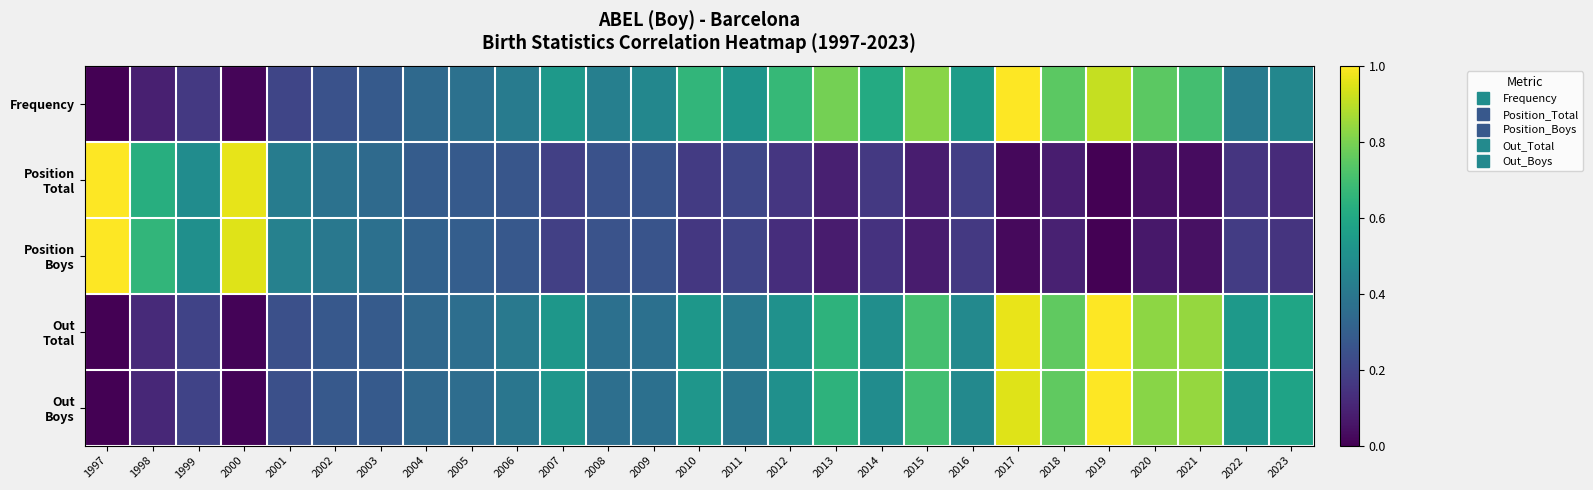

Which label corresponds to the smallest value in the chart?

1997